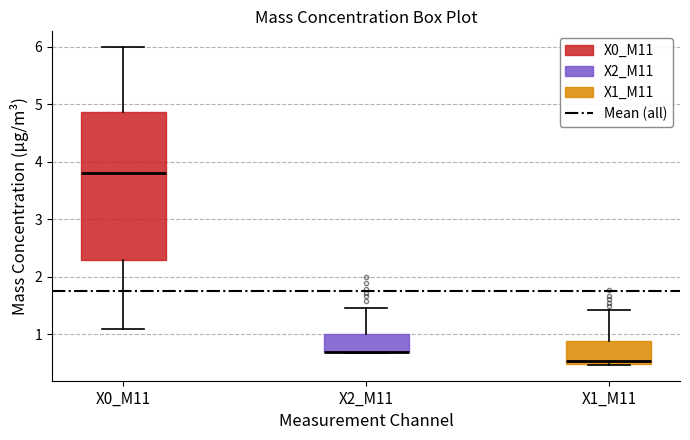

Reading left to right, read every box against the y-axis: the position of its median line, the range the box covers, and the ends of its whiskers. The values are not printed on the chart, so give them approximately, as read against the axis.

X0_M11: median 3.8, box 2.3 to 4.9, whiskers 1.1 to 6.0
X2_M11: median 0.7 (drawn on the box's lower edge), box 0.7 to 1.0, whiskers 0.7 to 1.5
X1_M11: median 0.5 (just above the box's lower edge), box 0.5 to 0.9, whiskers 0.5 to 1.4